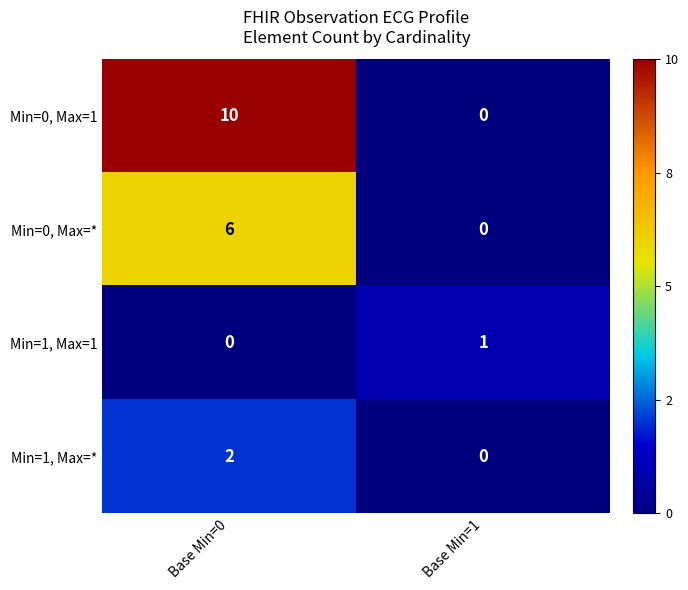

What is the total value across all series at Base Min=0?

18